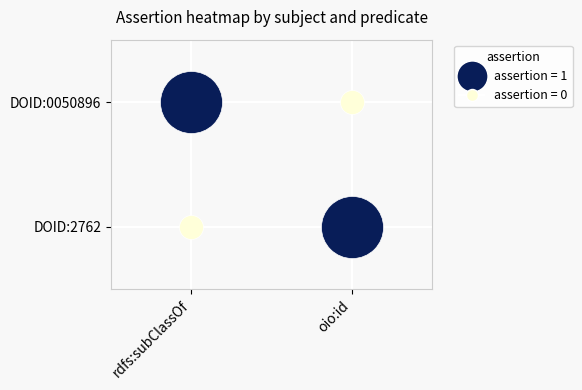

At which category does the chart reach its peak across all series?

rdfs:subClassOf